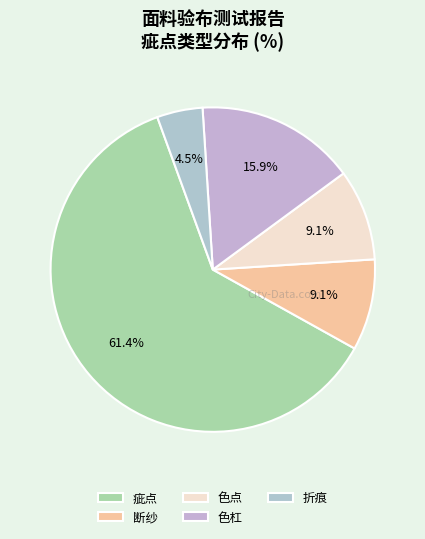

Which category has the smallest portion of the pie?

折痕